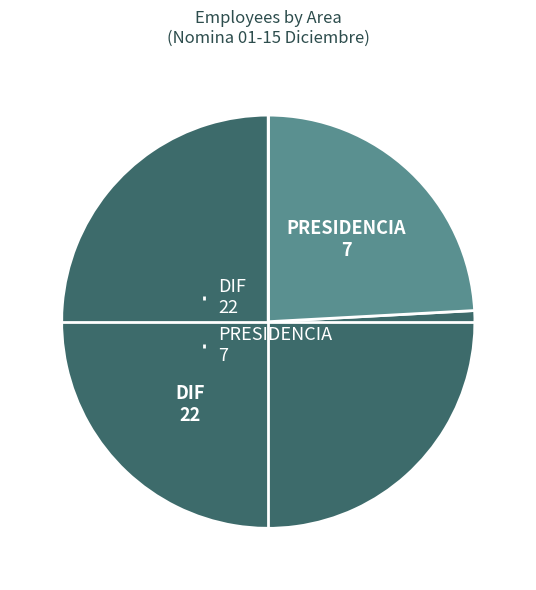

Is the sum of PRESIDENCIA 7 and DIF 22 greater than half?

Yes